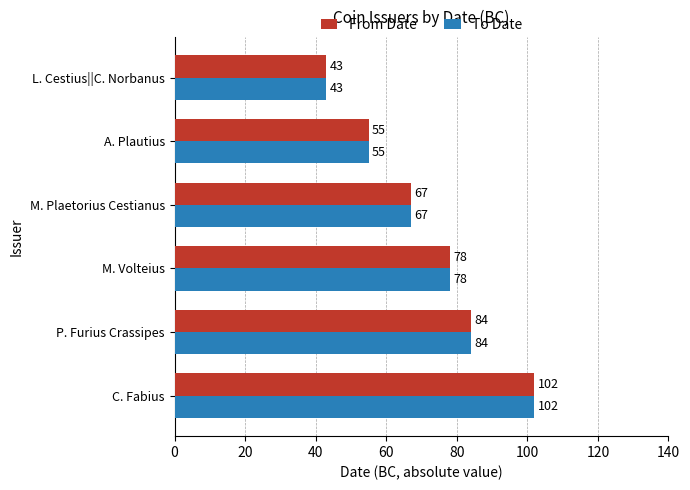

Count the To Date values in the range 55 to 84.

4